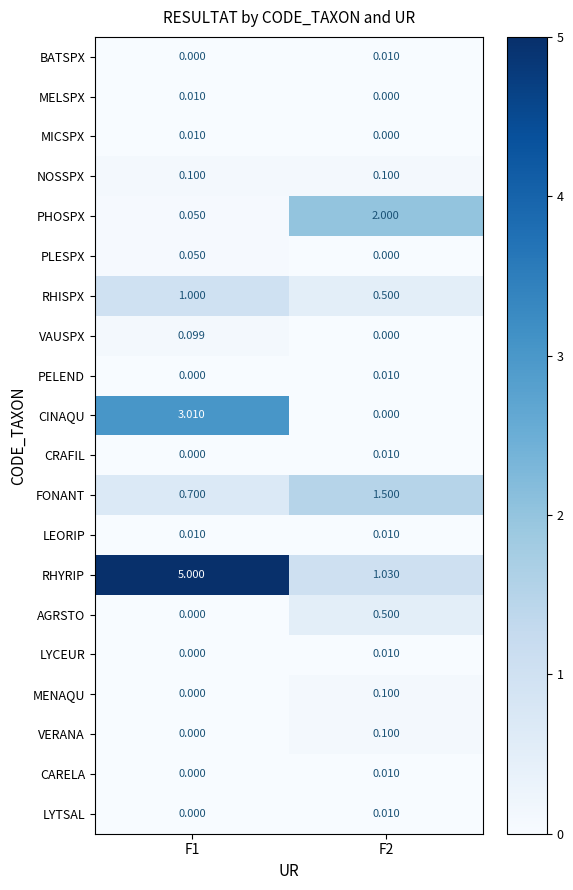

How many data points does each series have?

2